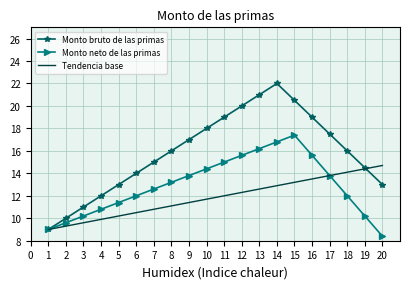

Which label corresponds to the largest value in the chart?

14